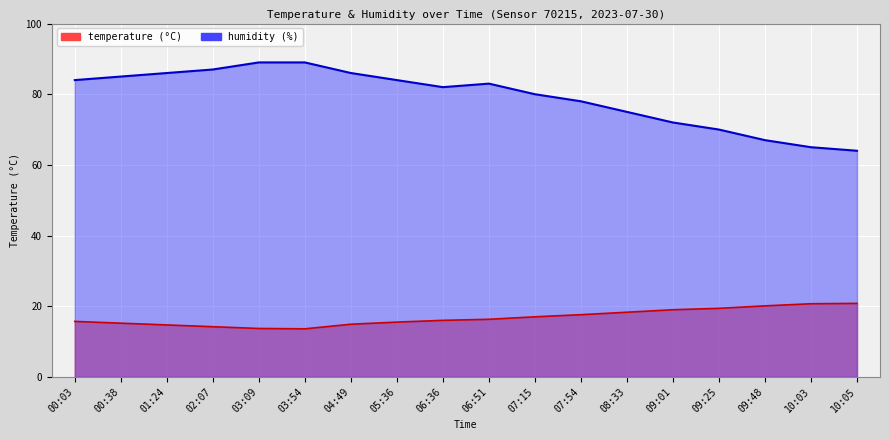

Does the chart display data point markers on the line(s)?

No